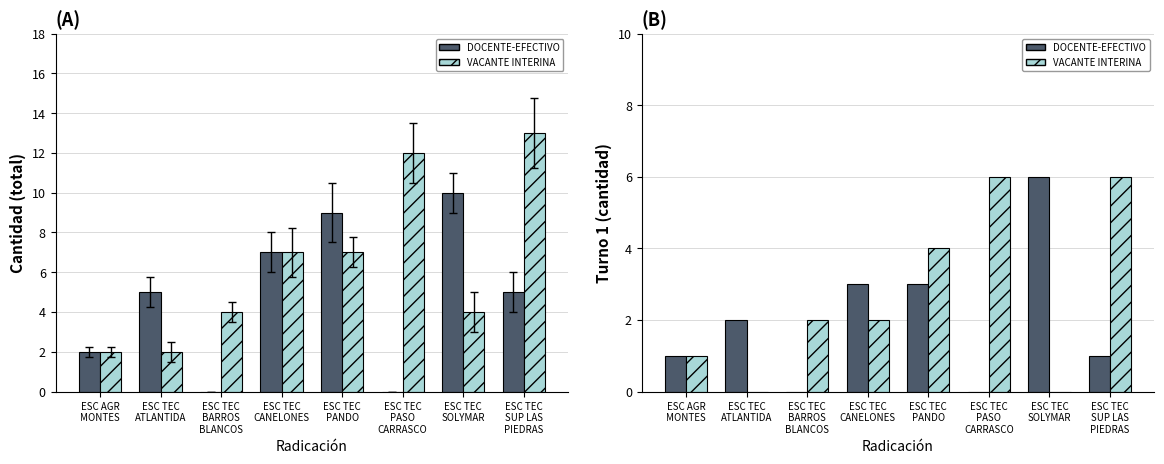

Between ESC TEC
SUP LAS
PIEDRAS and ESC TEC
PANDO, which is larger?

ESC TEC
PANDO